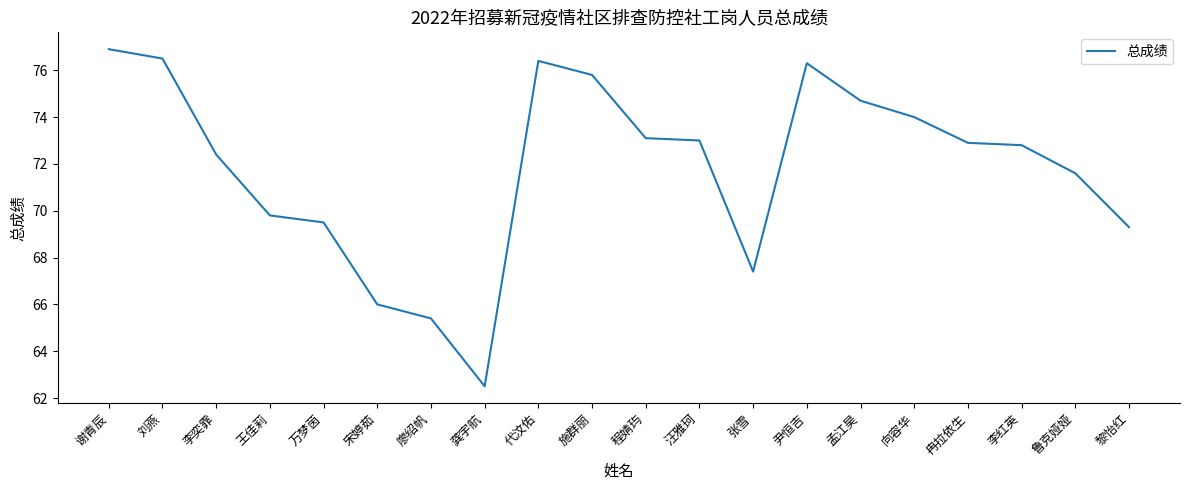

Where is the data nearest to the value 69?

黎怡红